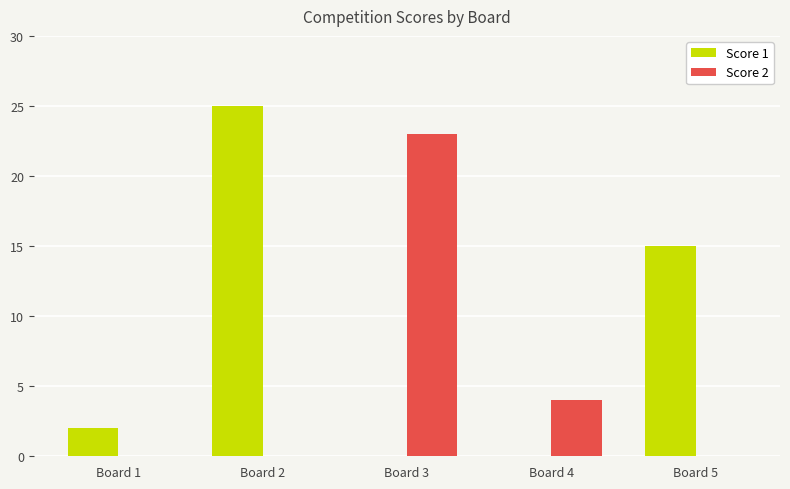

Where is Score 1 nearest to the value 12?

Board 5